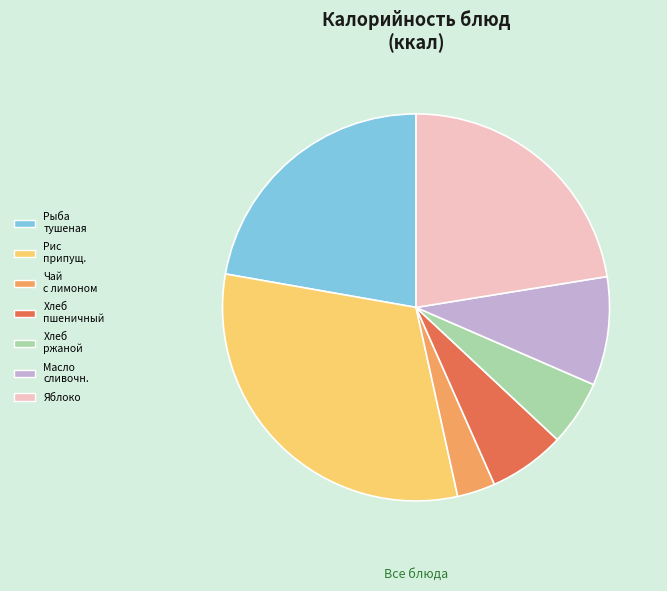

What is the largest slice in the pie chart?

Рис припущ.